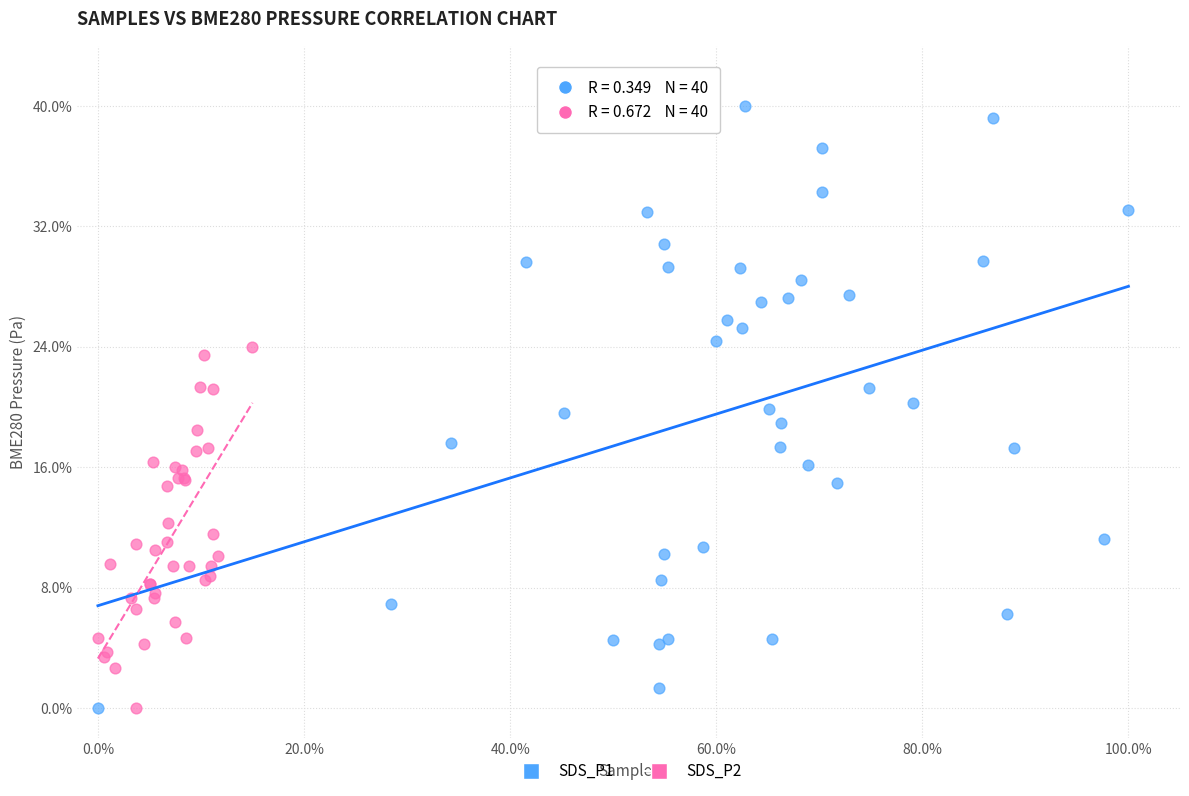

Which series contains the highest Y value?

SDS_P1